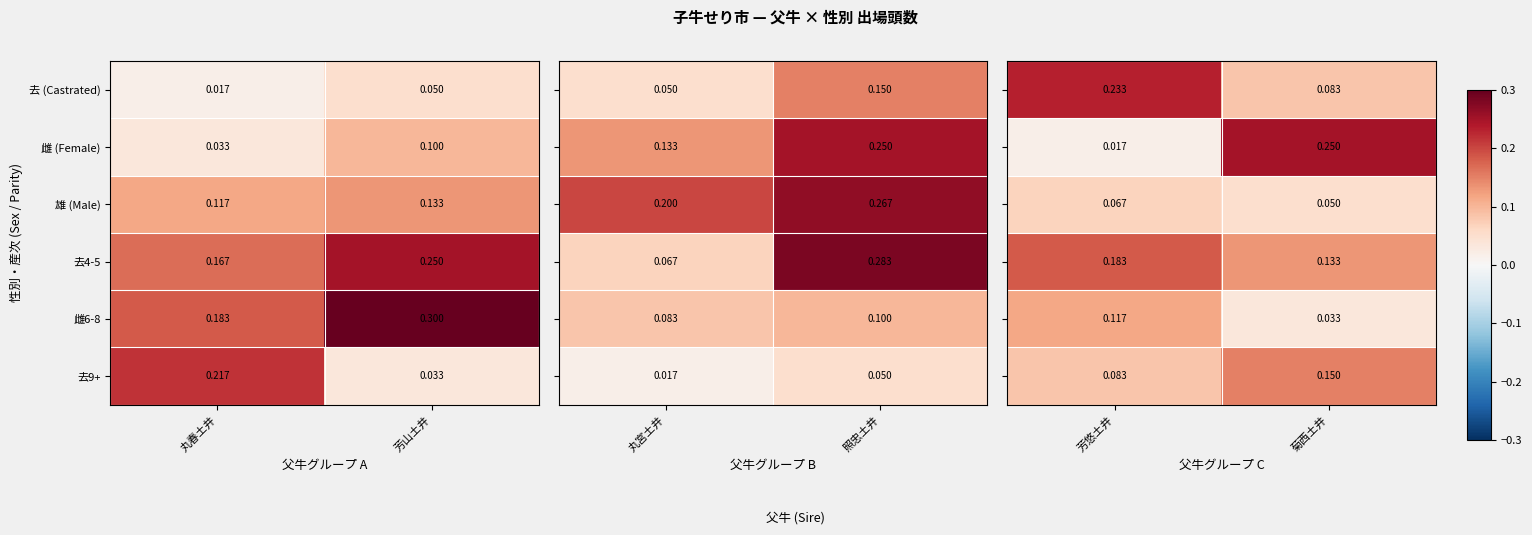

At which label does 雌 (Female) reach its minimum?

丸春土井